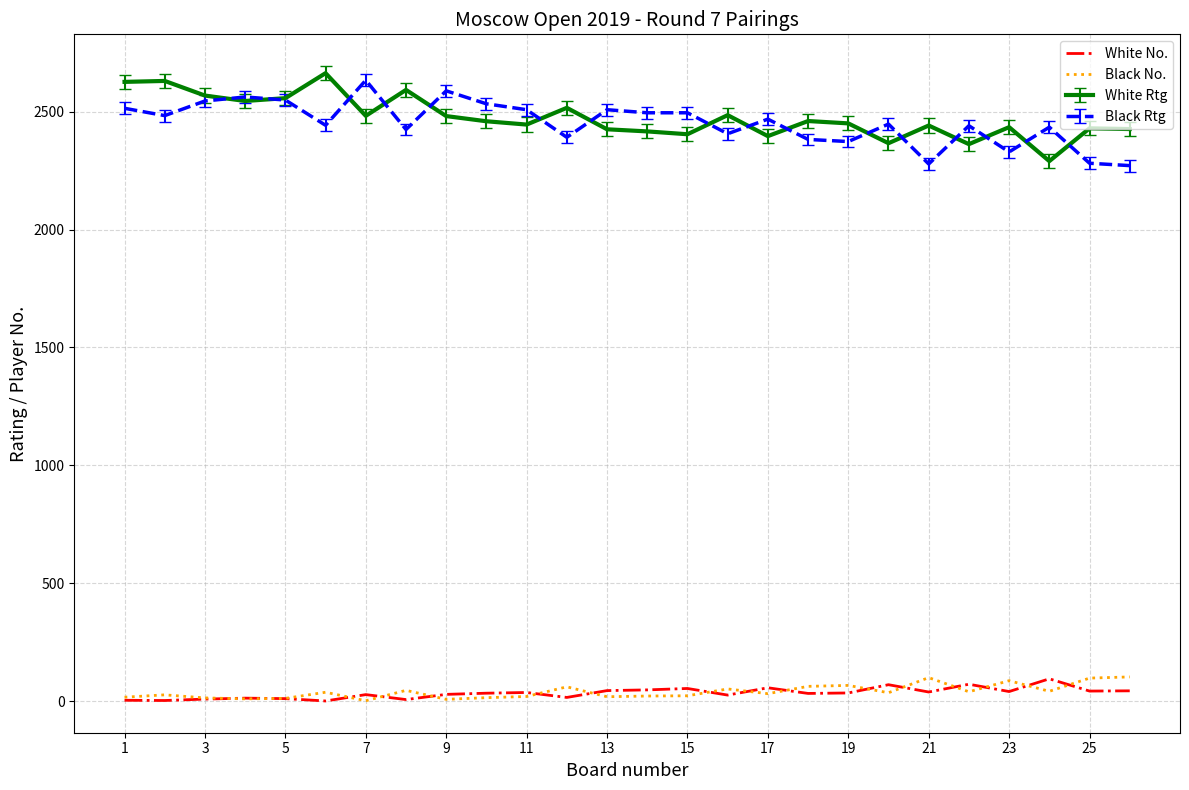

What is the difference between the second highest and minimum values in the Black No. series?

98